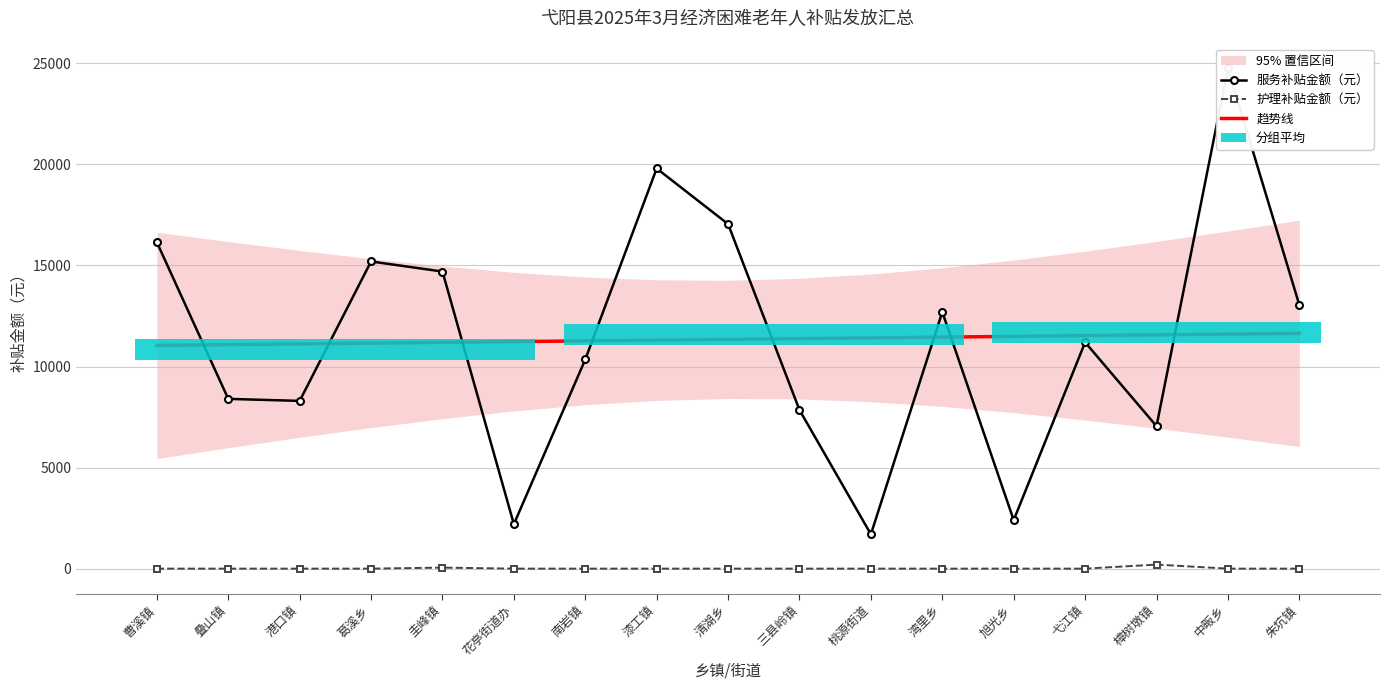

Is it true that 趋势线 equals 11381.4 at 三县岭镇?

True